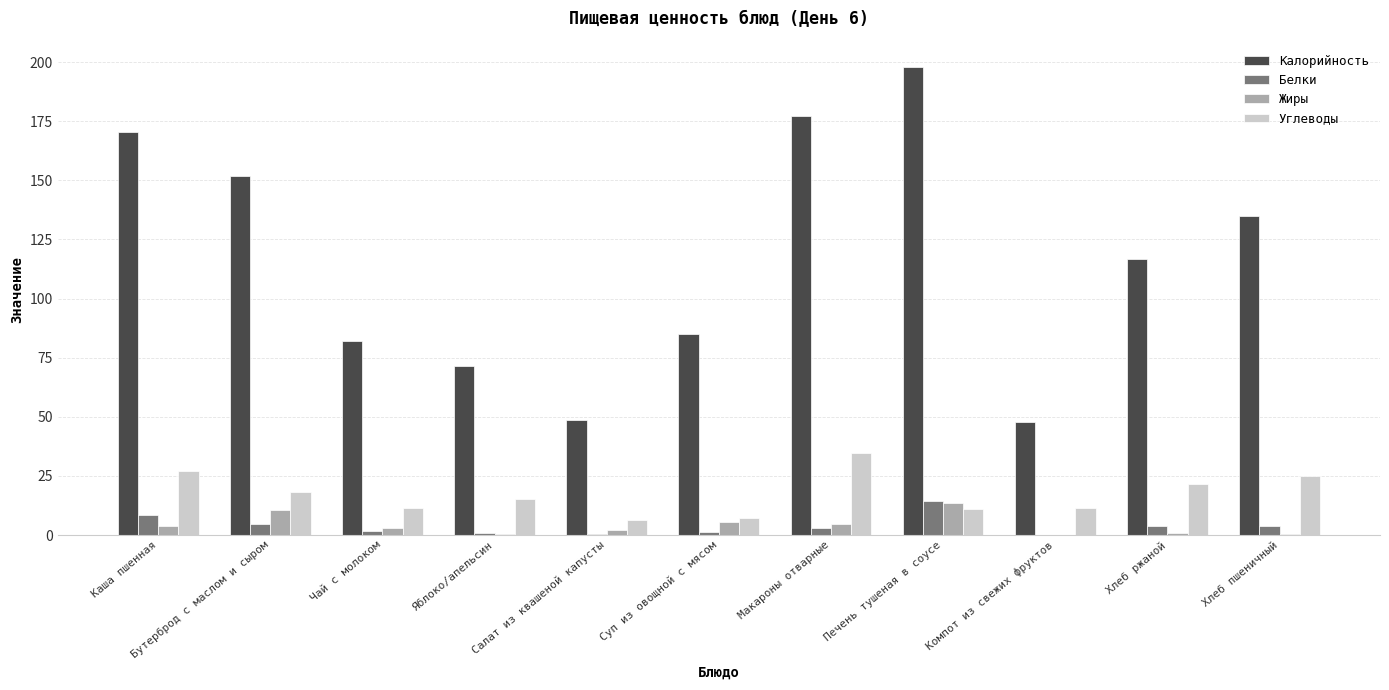

What is the sum of all Калорийность values?

1284.2